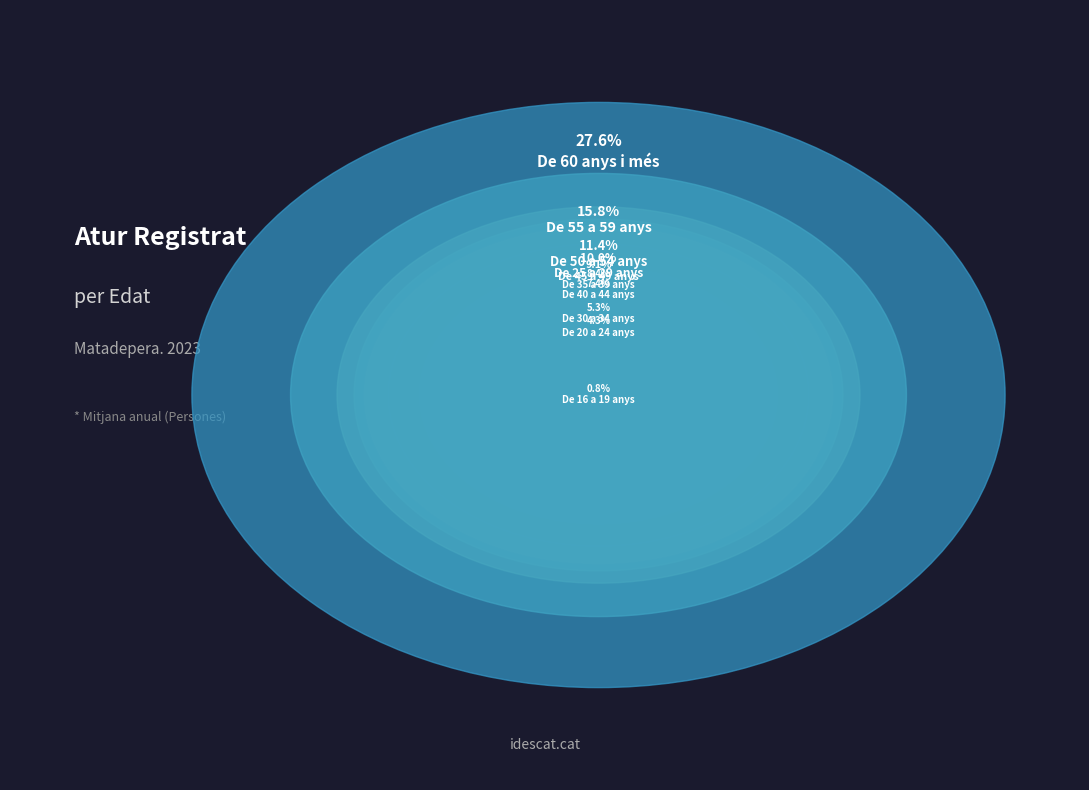

Combined, what portion of the pie is De 30 a 34 anys and De 25 a 29 anys?

15.3%